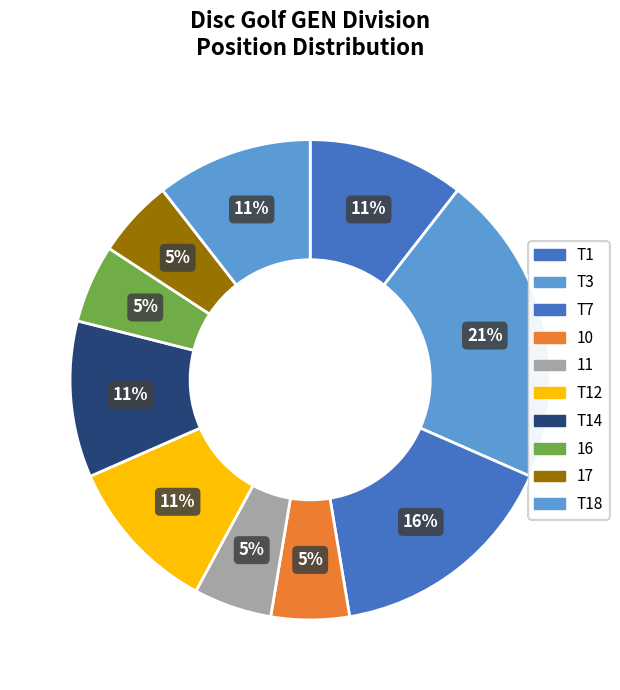

How many segments does this pie chart have?

10